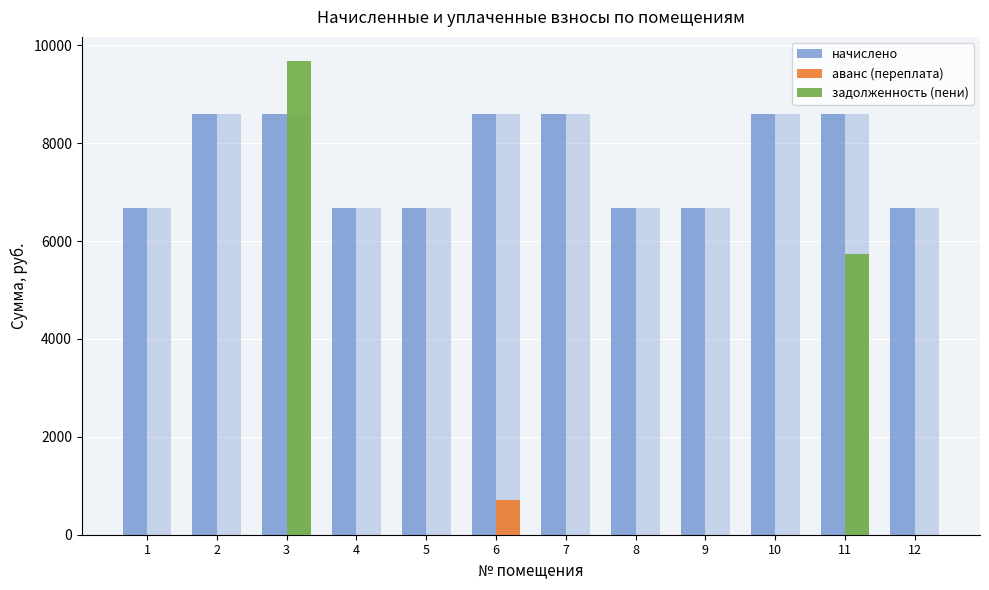

Which series has the widest spread of values?

задолженность (пени)